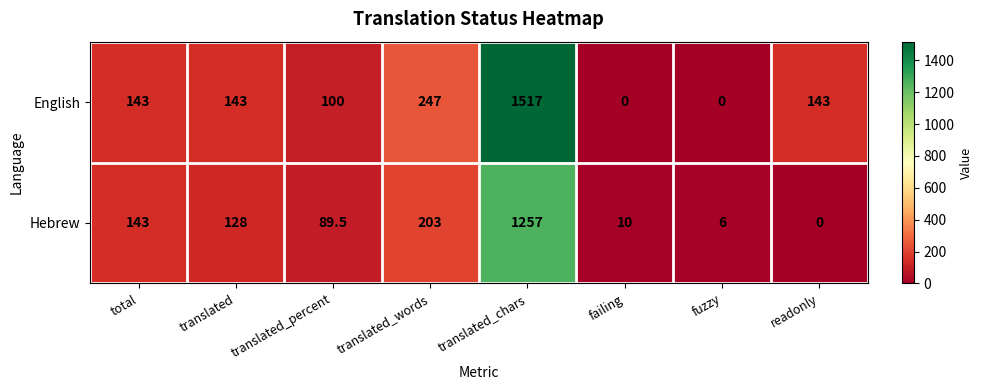

List the series in order of their overall mean, highest first.

English, Hebrew